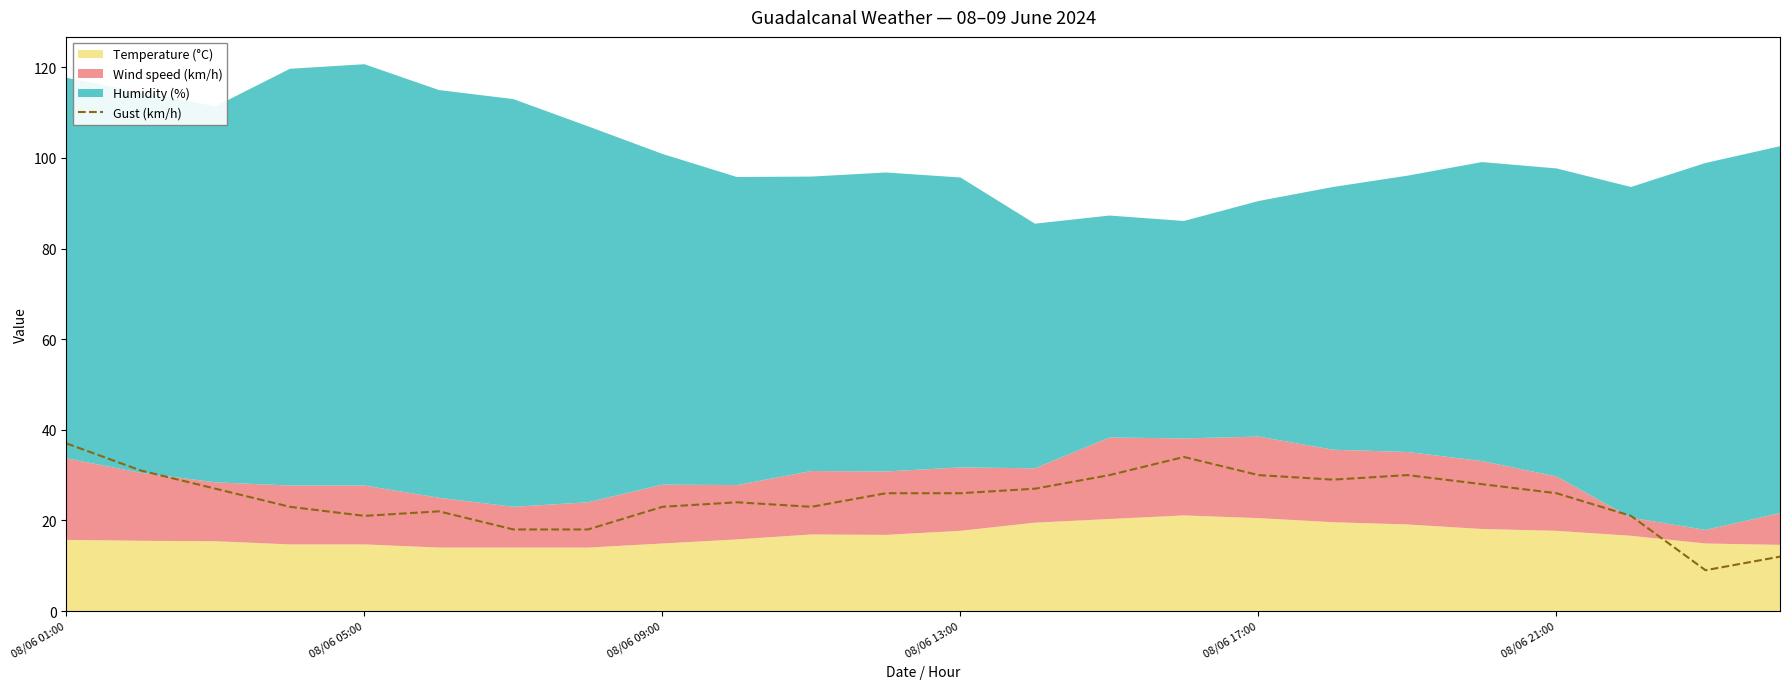

What is the maximum value for Gust (km/h)?

37